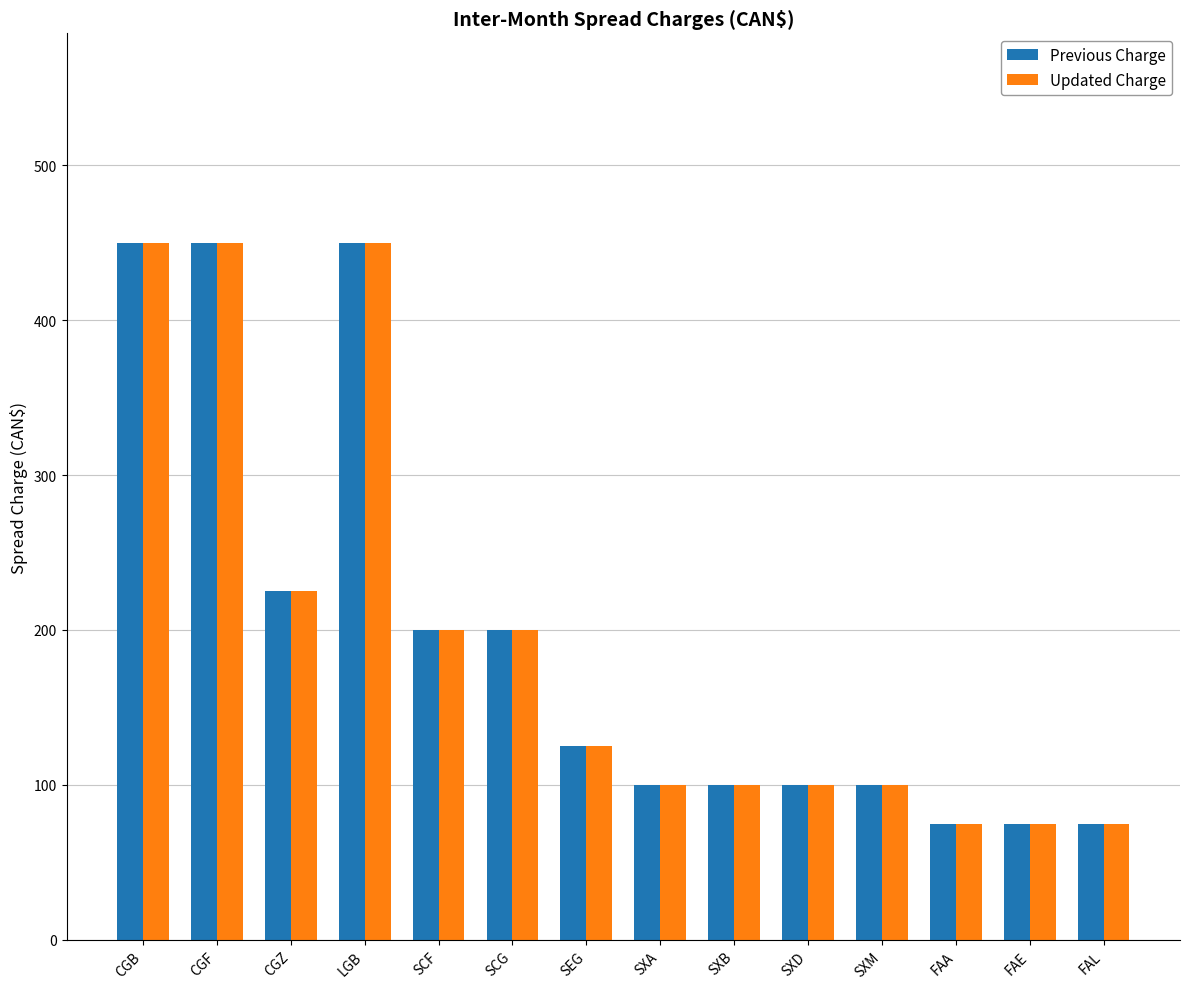

What is the average value of the Previous Charge series?

195